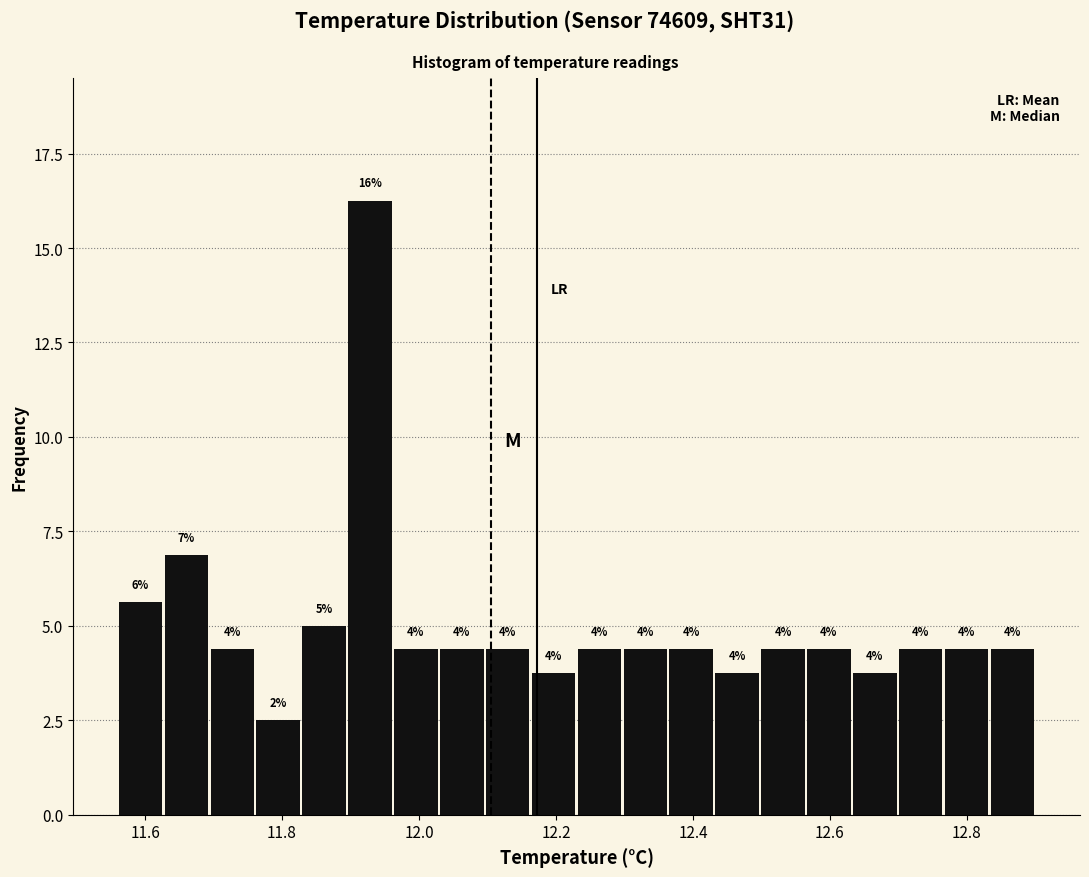

Read against the x-axis, roughly where is the centre of the tallest bar?

11.92